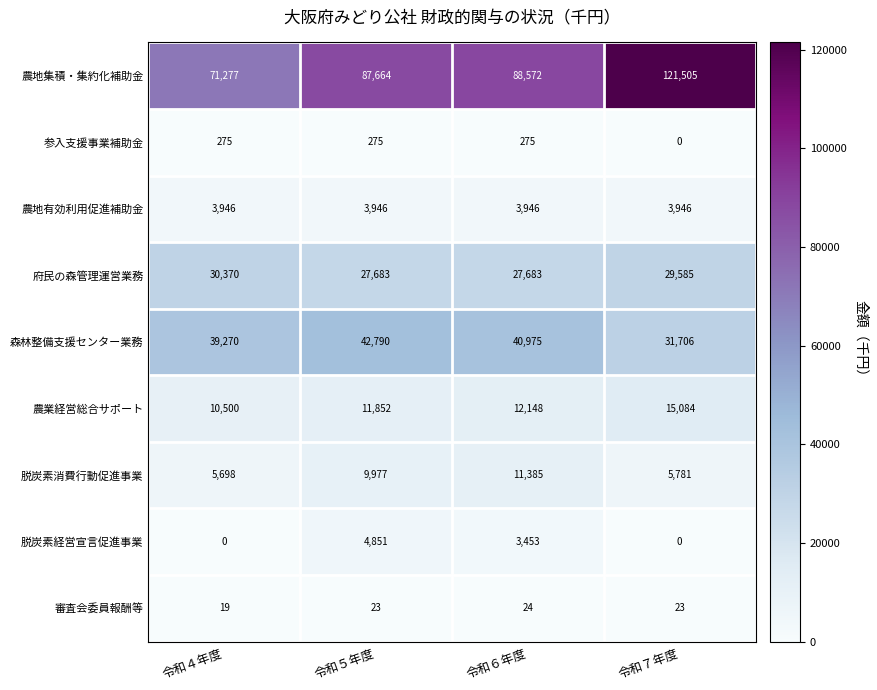

Where is 審査会委員報酬等 nearest to the value 21?

令和４年度